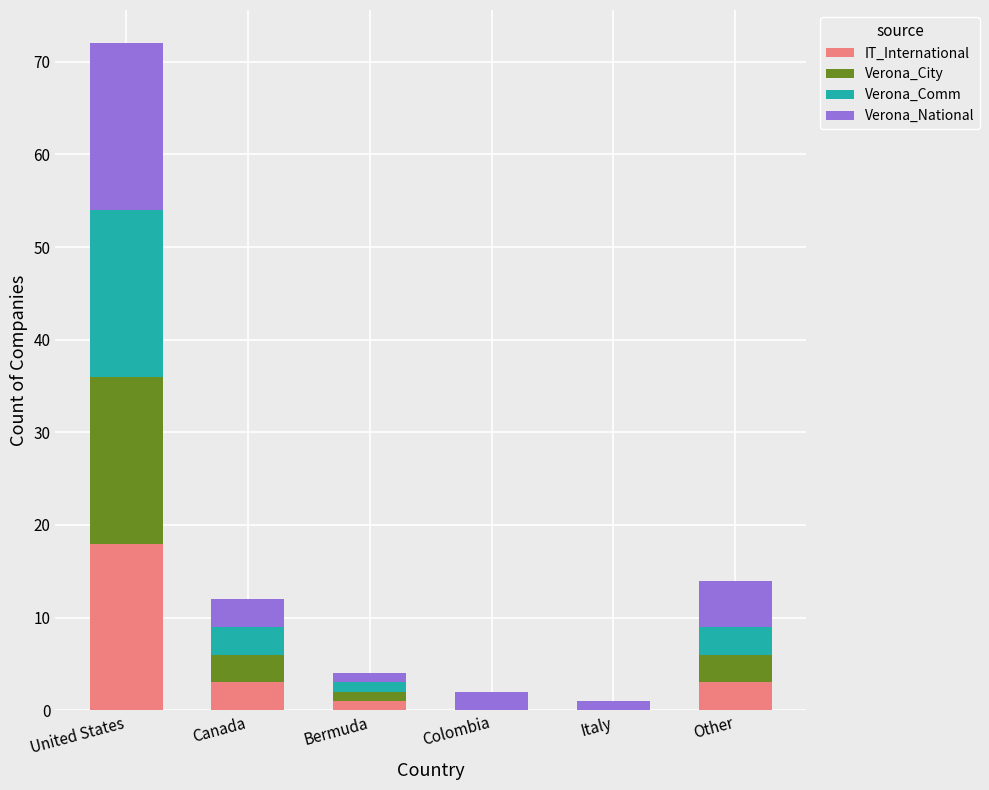

Are the bars horizontal?

No